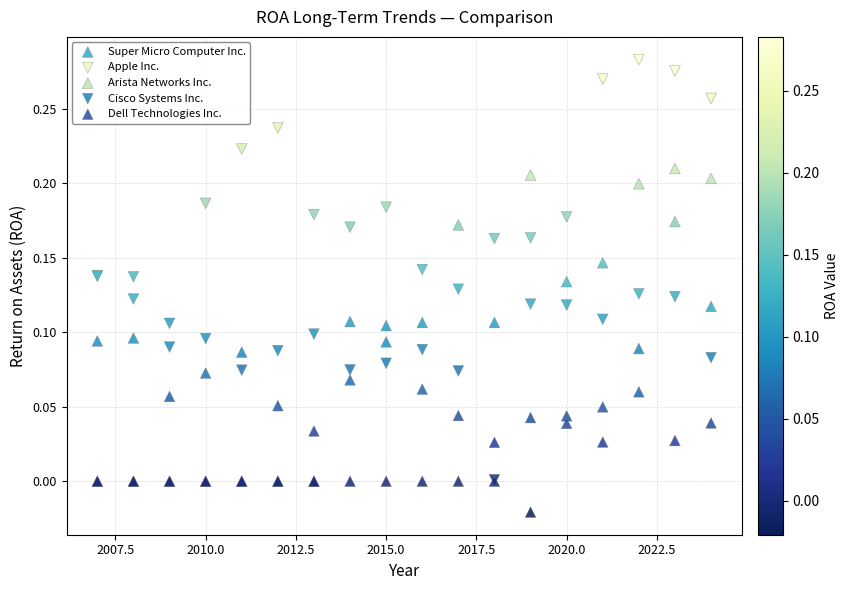

Which series reaches the maximum Y coordinate?

Apple Inc.